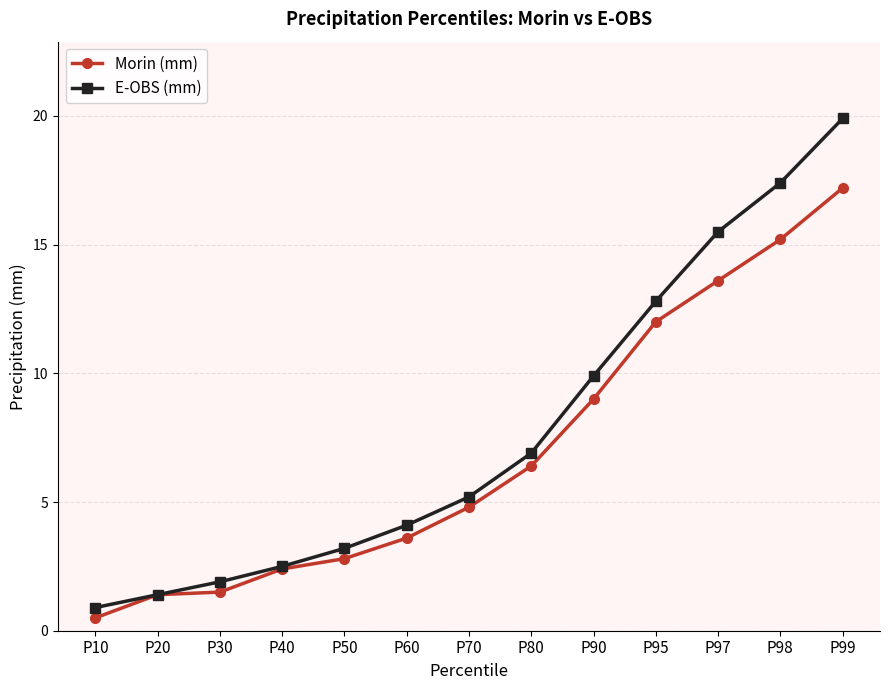

Is it true that E-OBS (mm) equals 2.3 at P80?

False